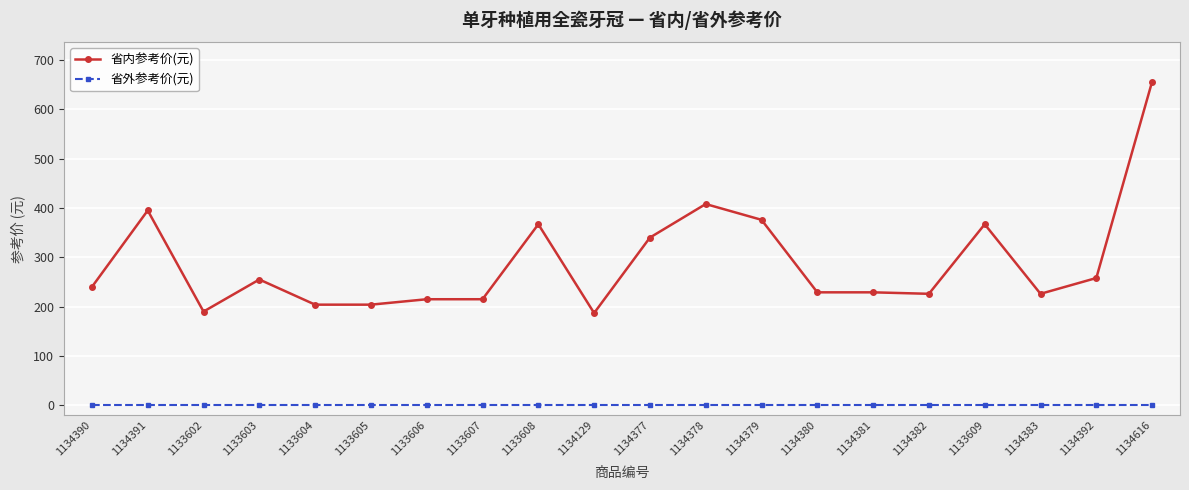

Which label corresponds to the largest value in the chart?

1134616